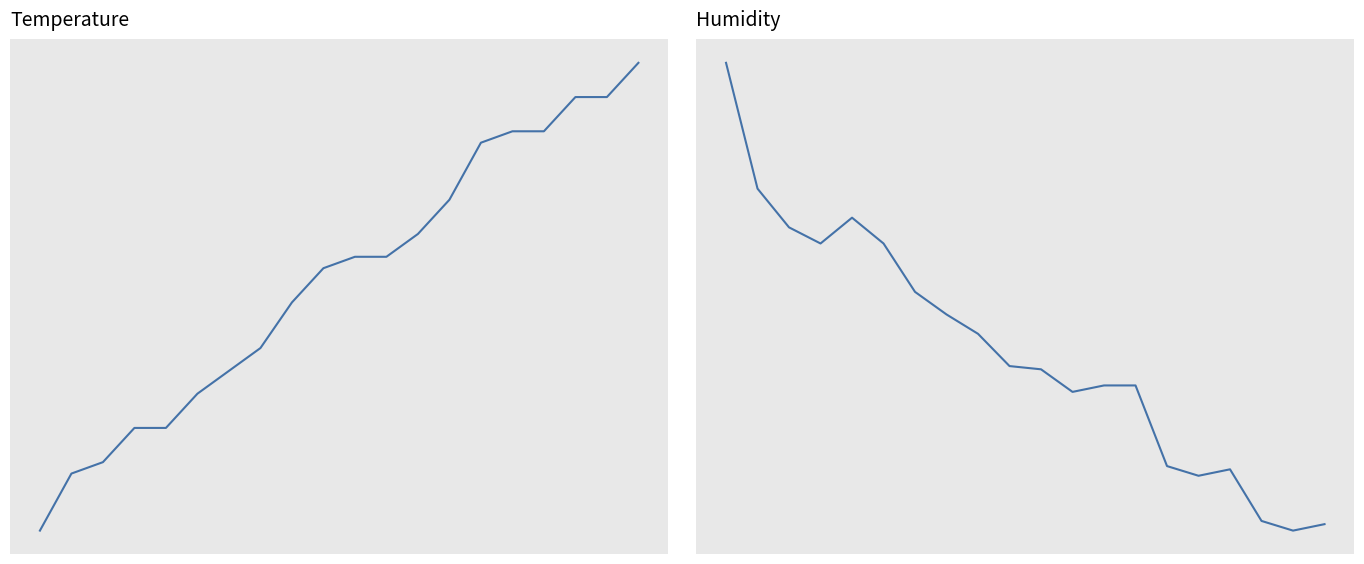

True or false: temperature and humidity intersect in this chart.

False